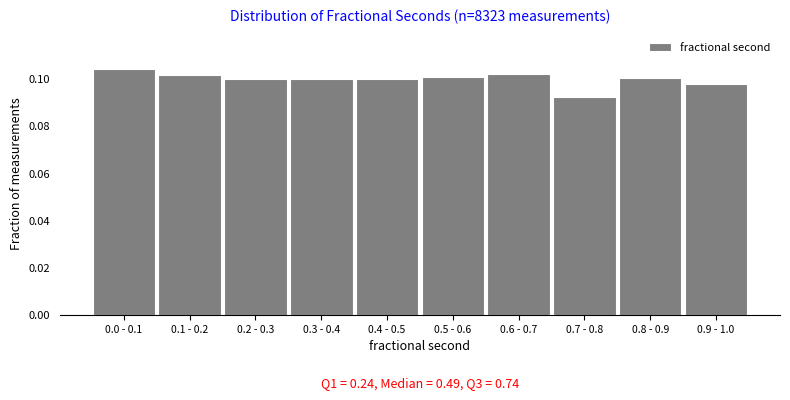

What is the sum of all values?

1.0